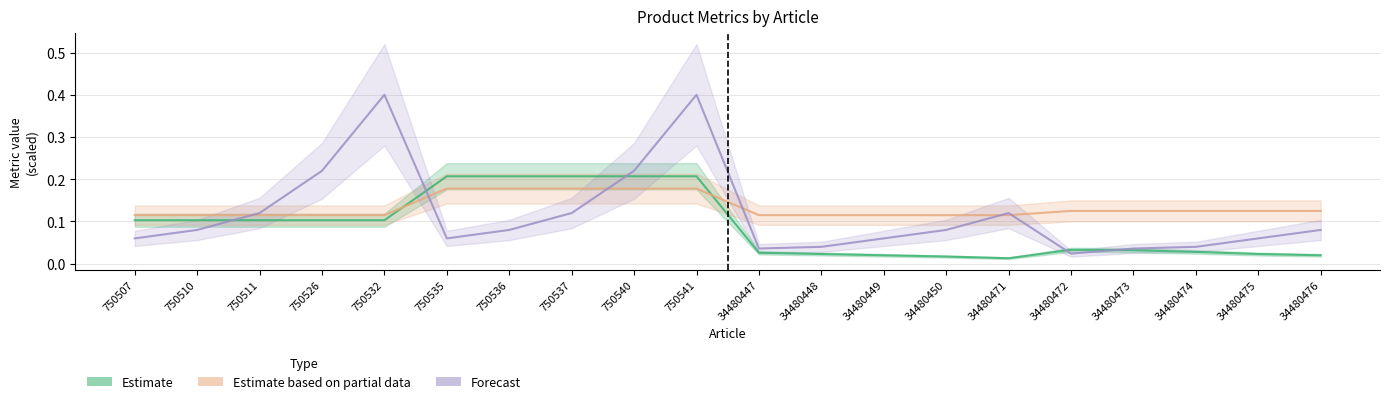

The value of Estimate at 750535 is 0.2. True or false?

True